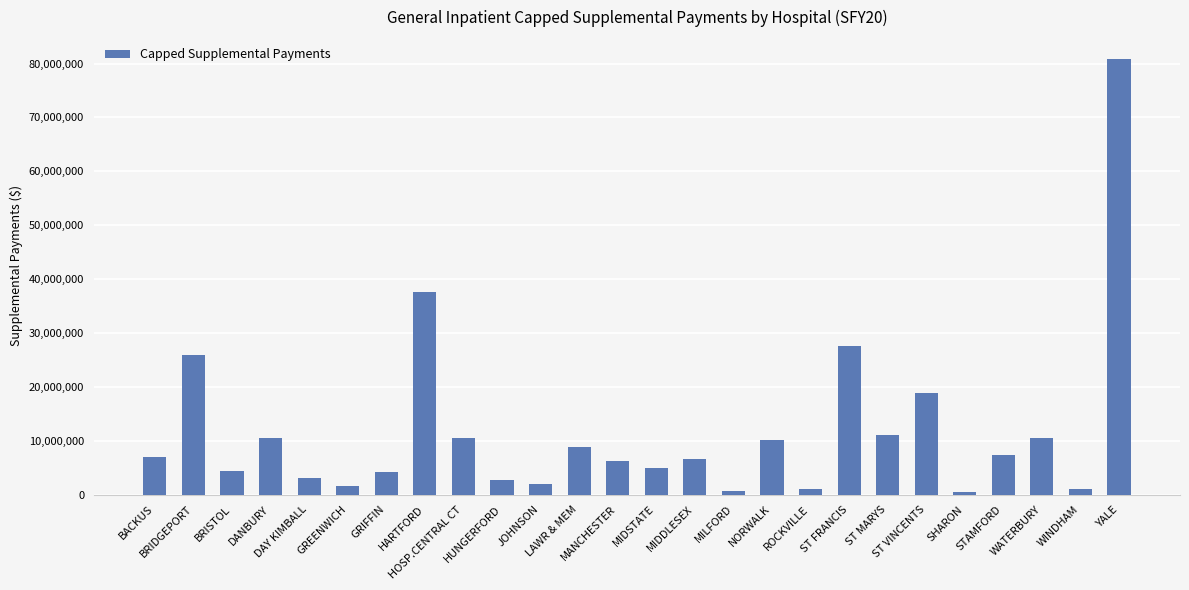

What is the difference between the maximum and second lowest values?

80190478